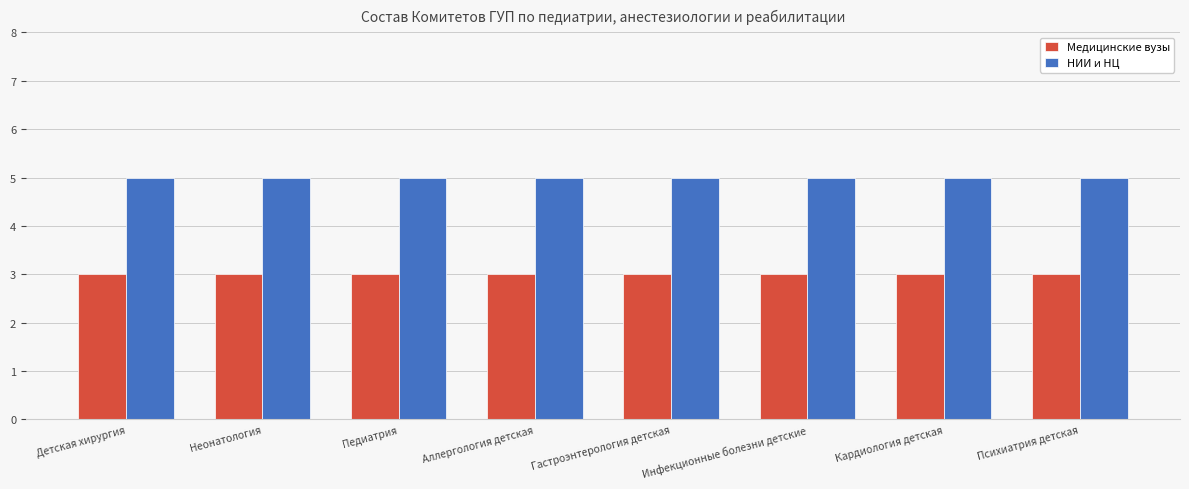

What is the label of the 6th bar from the left?

Инфекционные болезни детские